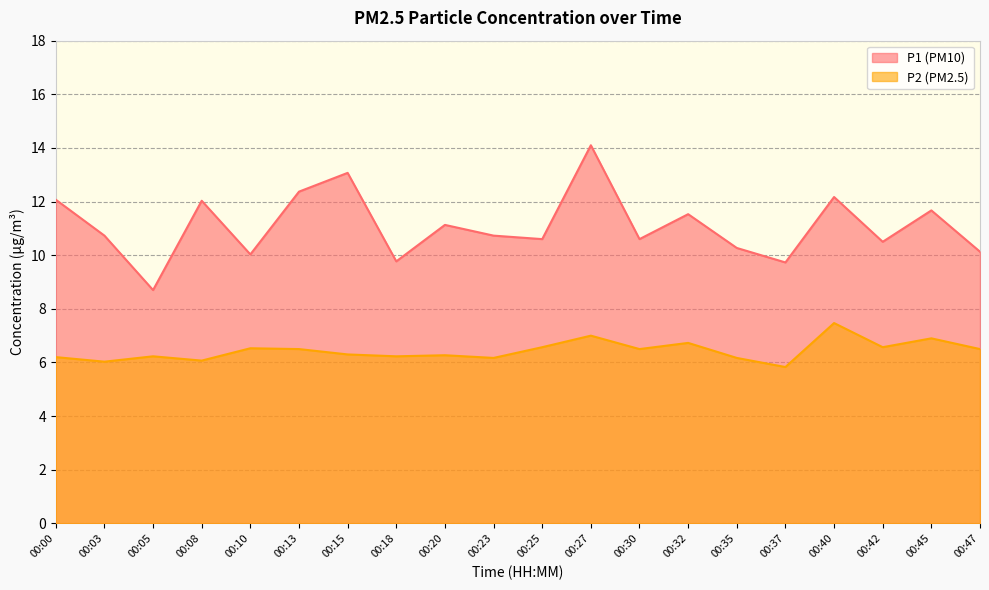

The P1 series shows 11.5 at 00:32. True or false?

True